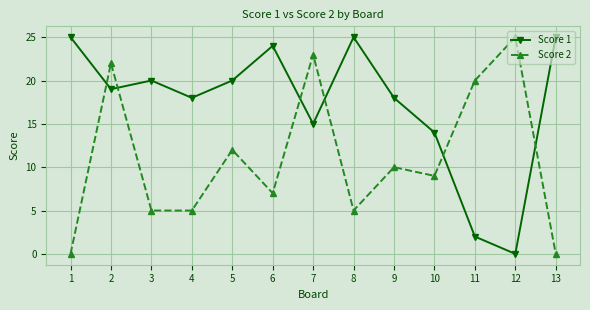

How many categories are shown in the chart?

13